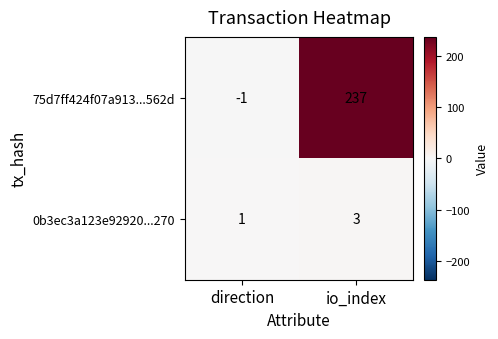

Is it true that 0b3ec3a123e92920...270 equals 2 at direction?

False